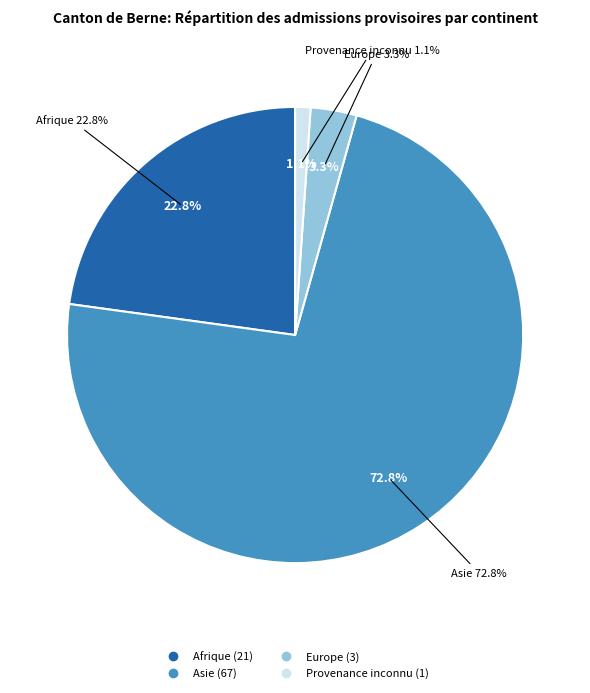

Rank the categories by value from highest to lowest.

Asie, Afrique, Europe, Provenance inconnu